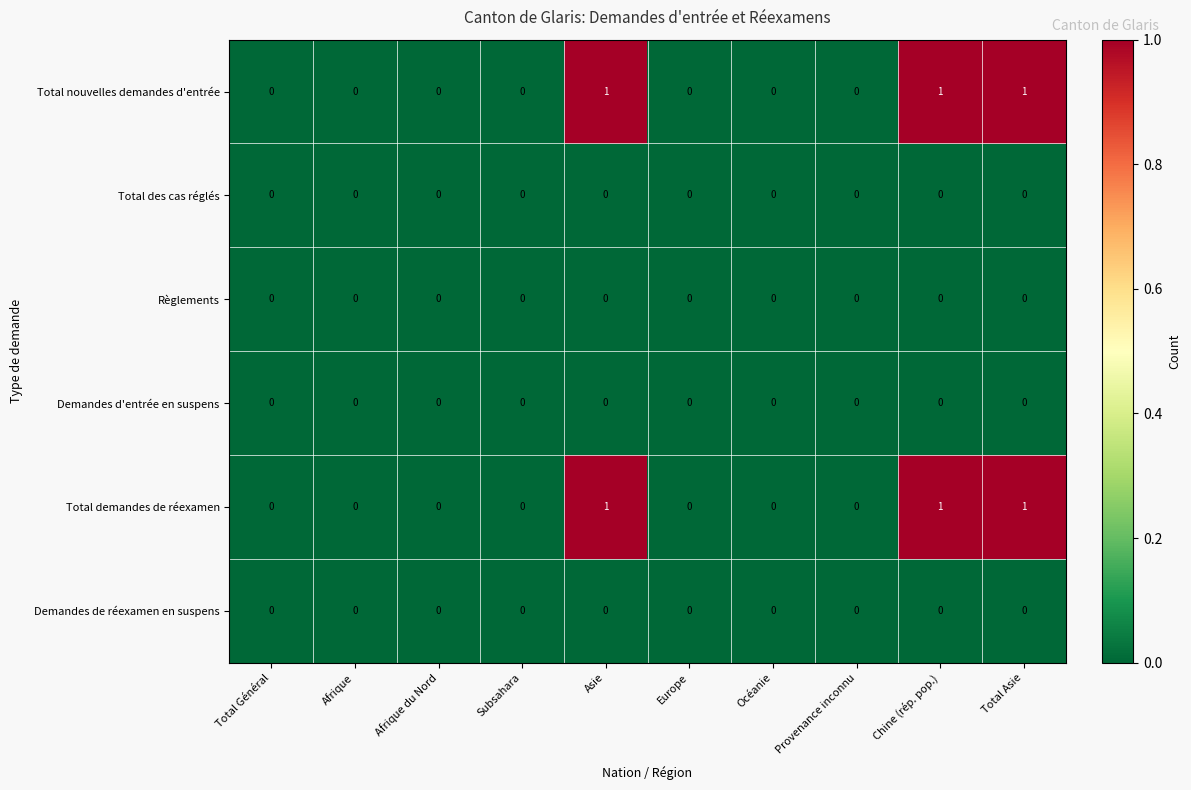

Is it true that Demandes de réexamen en suspens equals 0 at Total Général?

True